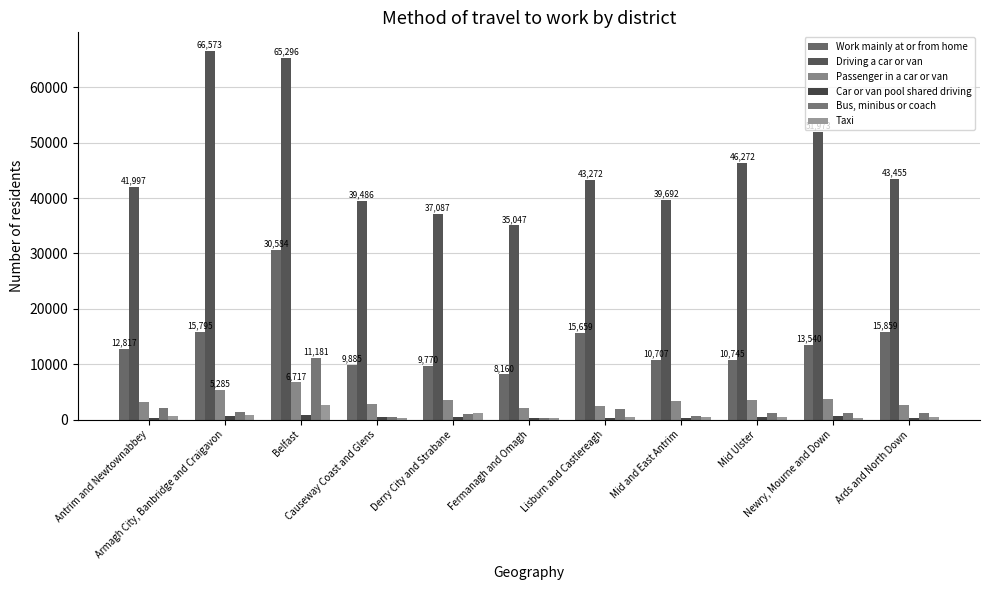

Reading left to right, transcribe all the data shown in this chart.

Work mainly at or from home: 12817	15795	30584	9885	9770	8160	15659	10707	10745	13540	15859
Driving a car or van: 41997	66573	65296	39486	37087	35047	43272	39692	46272	51973	43455
Passenger in a car or van: 3138	5285	6717	2747	3518	2180	2506	3288	3644	3763	2725
Car or van pool shared driving: 382	658	839	518	468	307	335	389	472	587	376
Bus, minibus or coach: 2047	1313	11181	454	1003	351	1987	650	1236	1153	1192
Taxi: 698	846	2664	247	1204	265	425	469	411	376	450